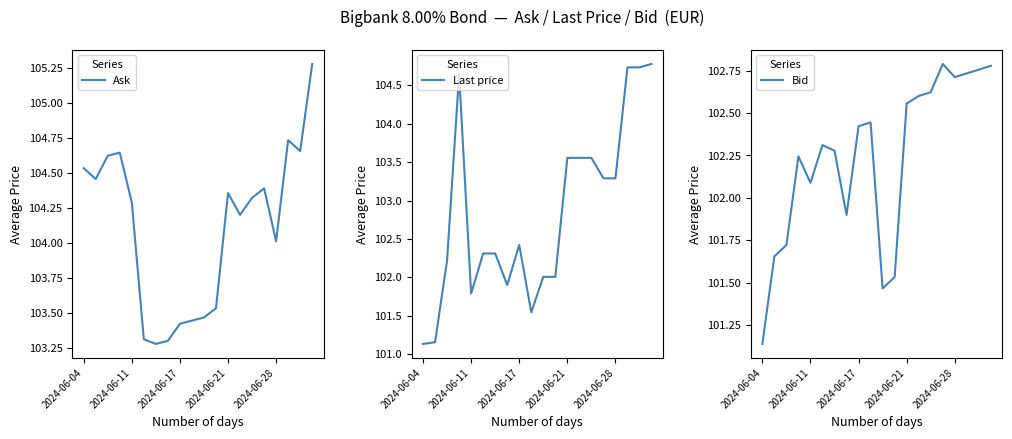

What is the approximate value of Last price at 14?

103.6